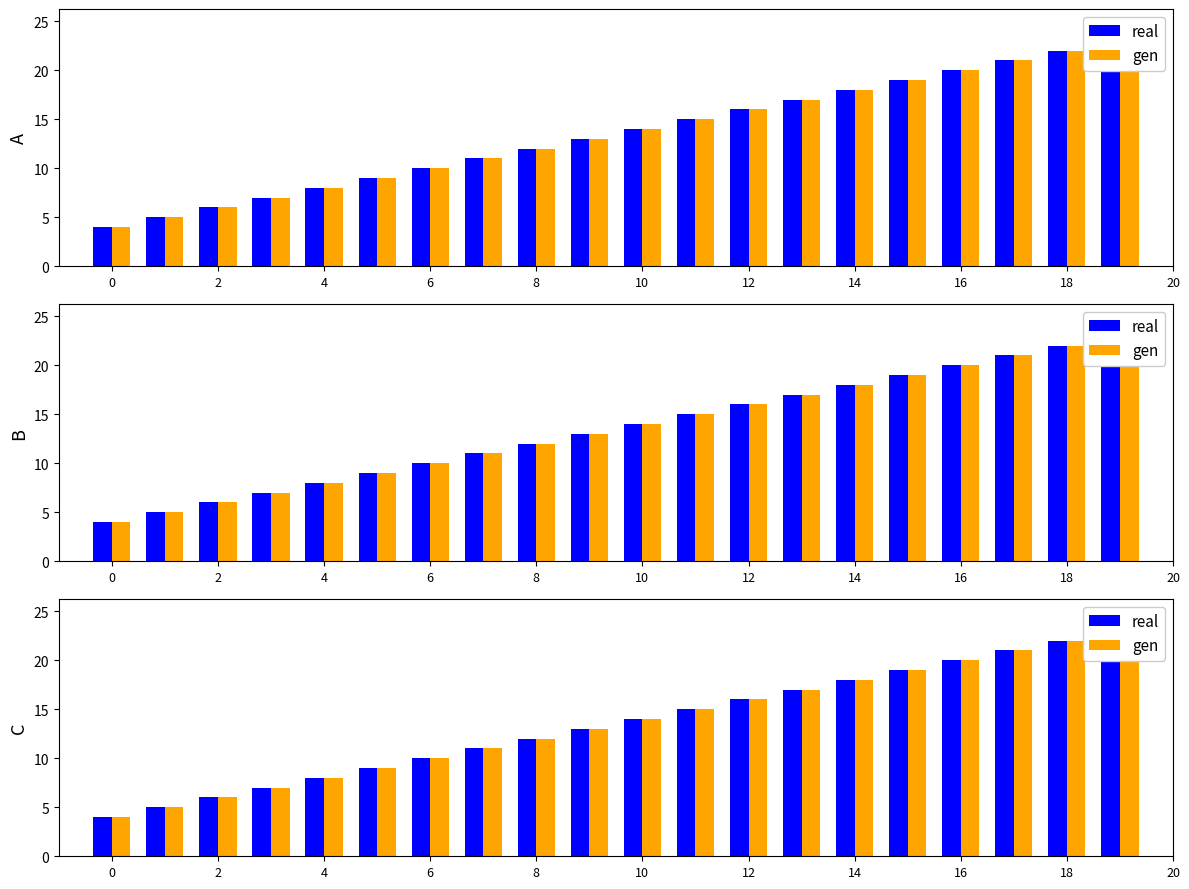

Rank the series by their maximum value, from lowest to highest.

real, gen